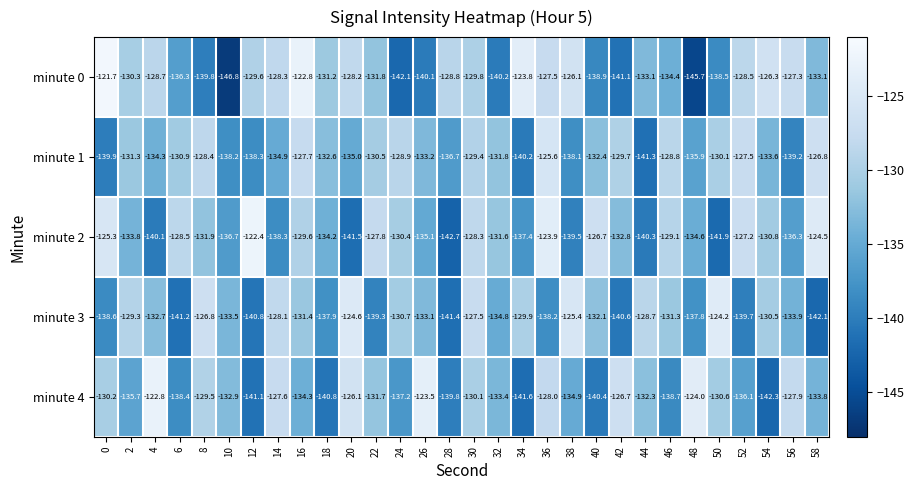

Count the number of data series in this chart.

5